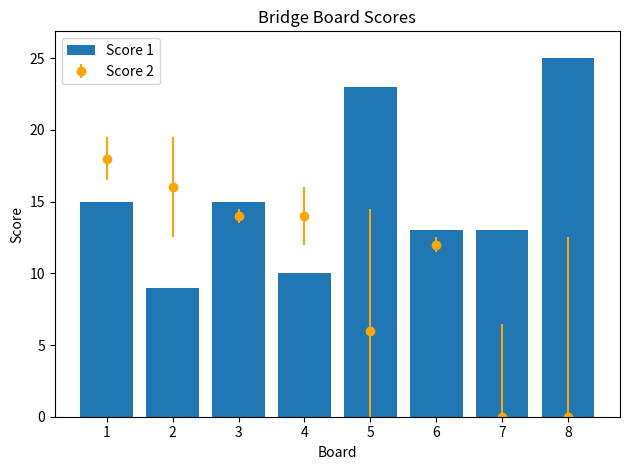

What is the maximum value shown in the chart?

25